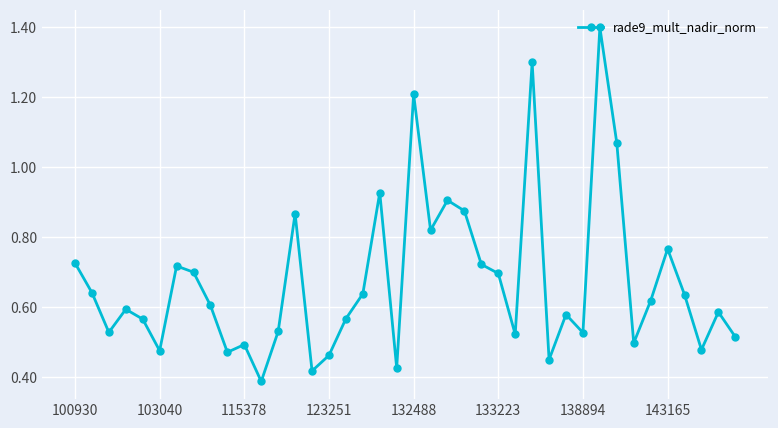

What is the sum of all values?

26.9